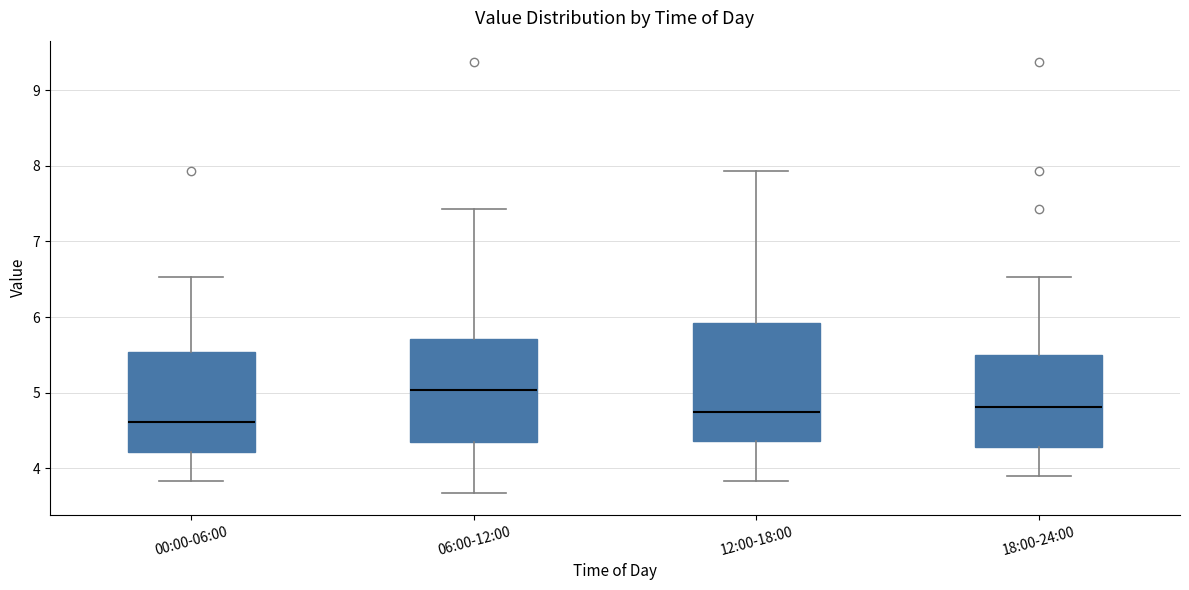

Reading left to right, transcribe this box plot: for each box, give where its median line is, the range the box spans, and where its two whiskers end, as read against the y-axis. The values are not printed on the chart, so give them approximately, as read against the axis.

00:00-06:00: median 4.6, box 4.2 to 5.5, whiskers 3.8 to 6.5
06:00-12:00: median 5.0, box 4.4 to 5.7, whiskers 3.7 to 7.4
12:00-18:00: median 4.8, box 4.4 to 5.9, whiskers 3.8 to 7.9
18:00-24:00: median 4.8, box 4.3 to 5.5, whiskers 3.9 to 6.5